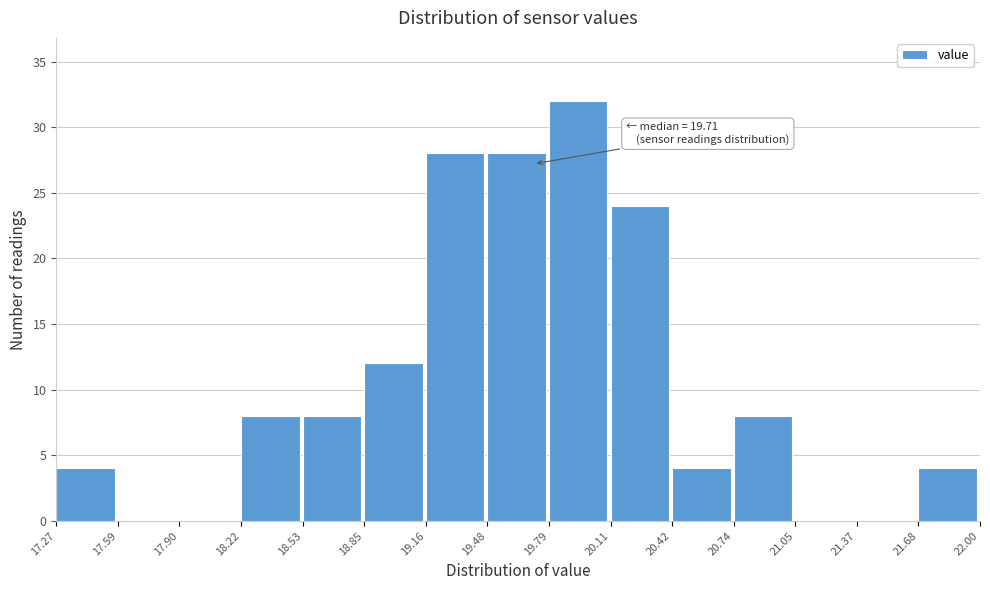

Which range on the x-axis has the tallest bar?

19.79 to 20.11